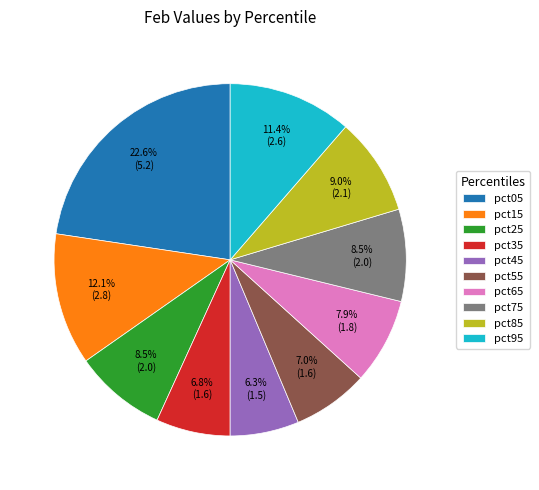

What percentage is NOT represented by pct05?

77.4%